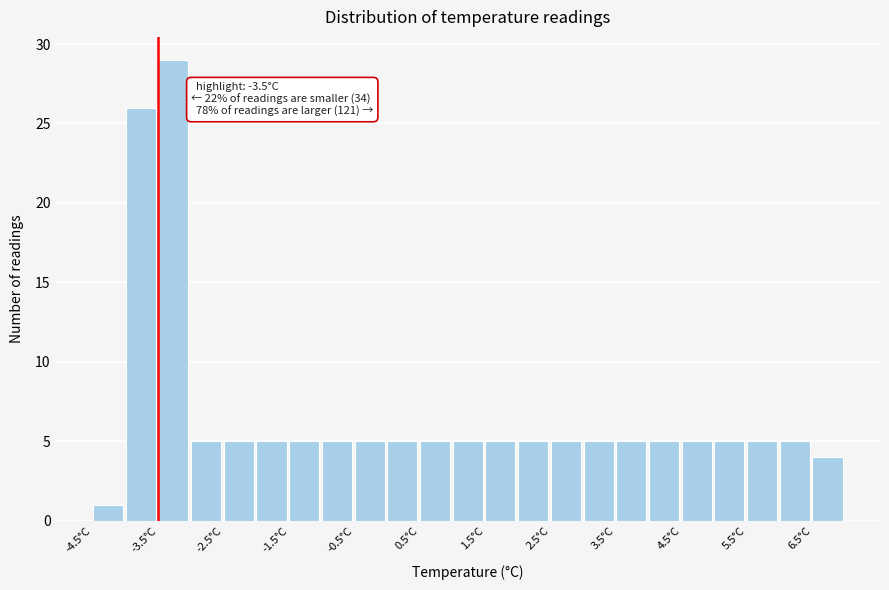

Over which range of the x-axis is the bar tallest?

-3.5 to -3.0